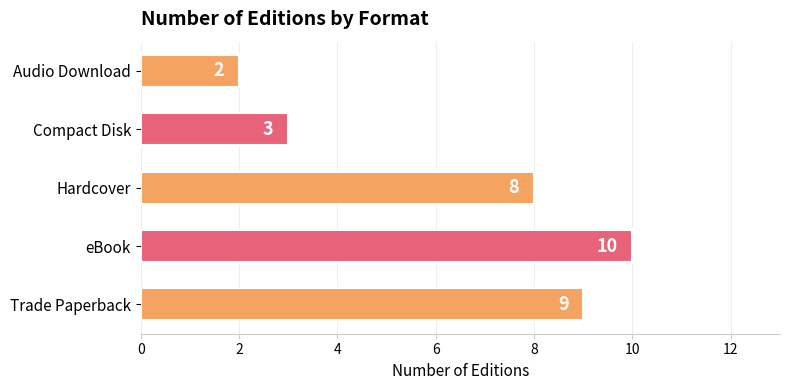

Reading bottom to top, list all the values displayed in this chart.

9	10	8	3	2